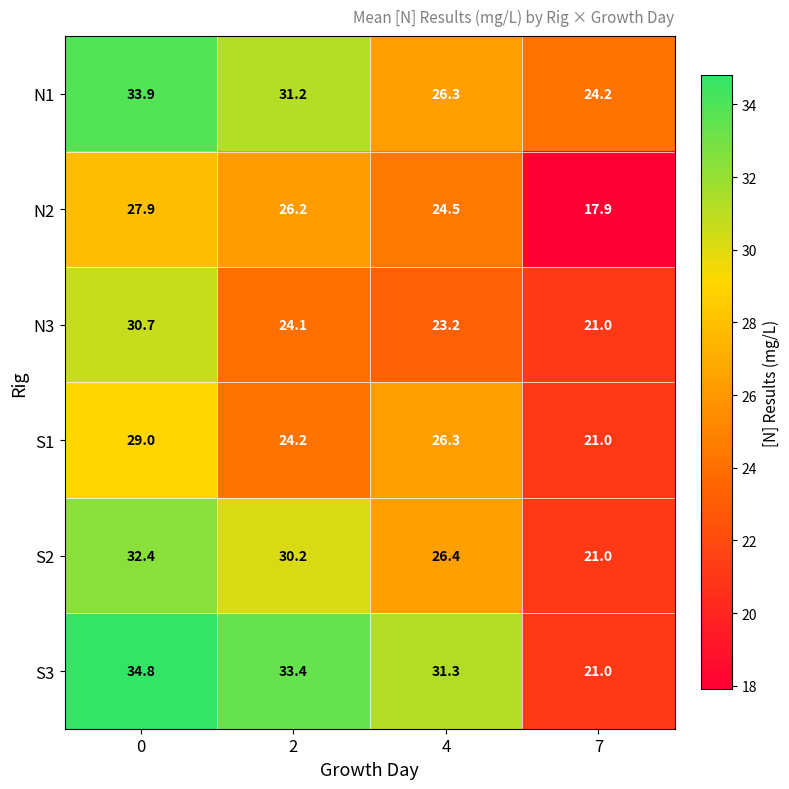

True or false: S2 has a value of 48.9 at 0.

False